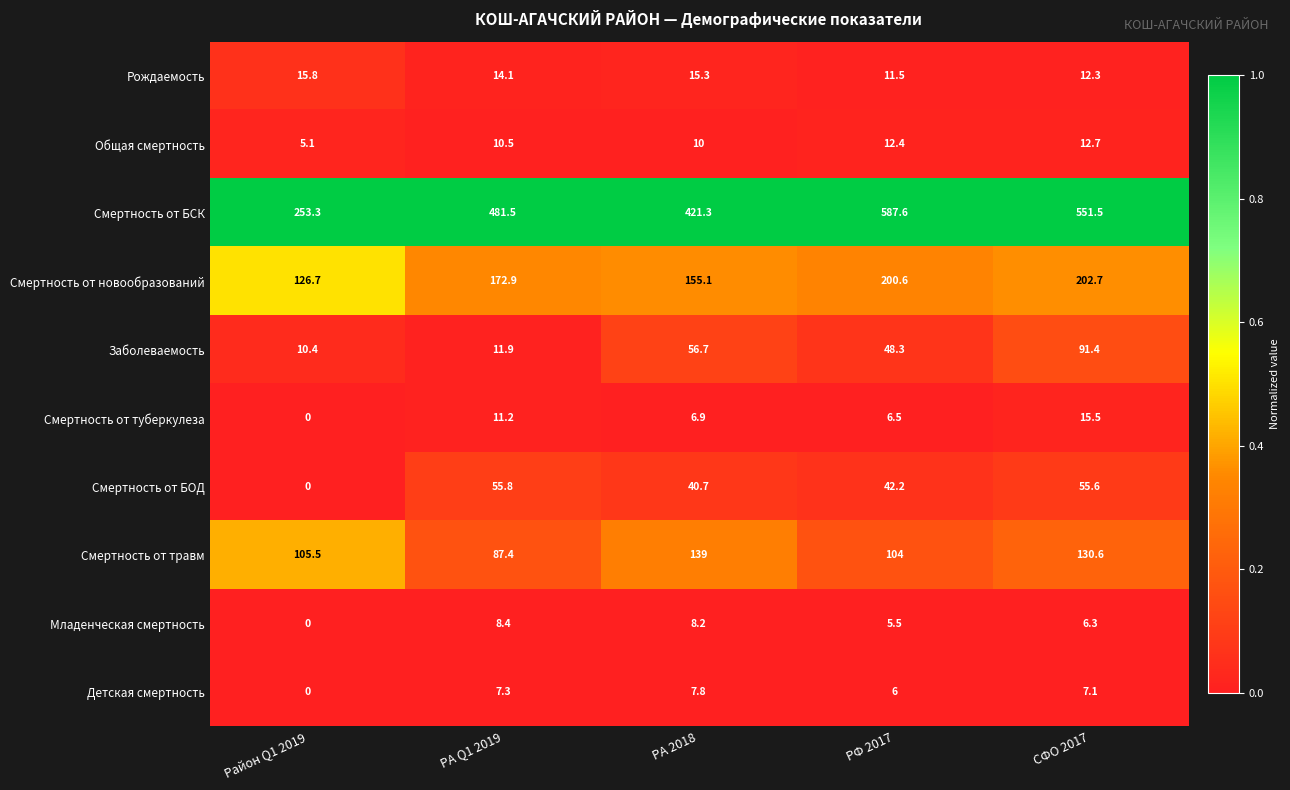

What is the spread (max minus min) of values at РА Q1 2019?

474.2